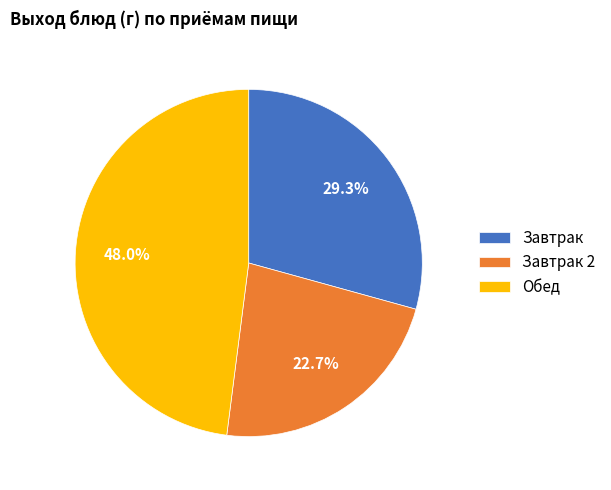

Is there any slice that represents more than half of the pie?

No